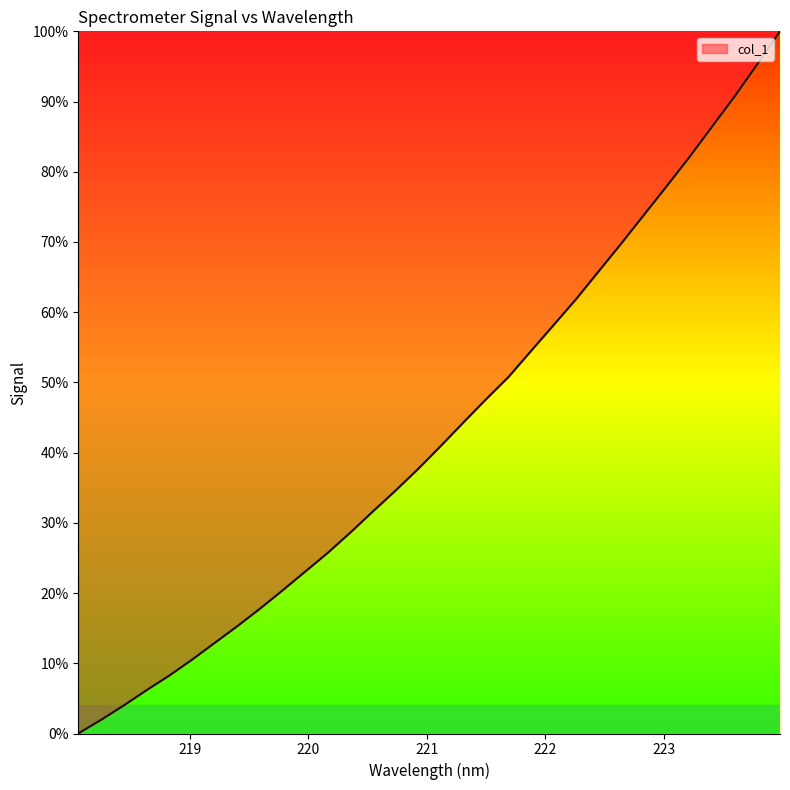

What is the difference between the maximum and minimum values?

100.0